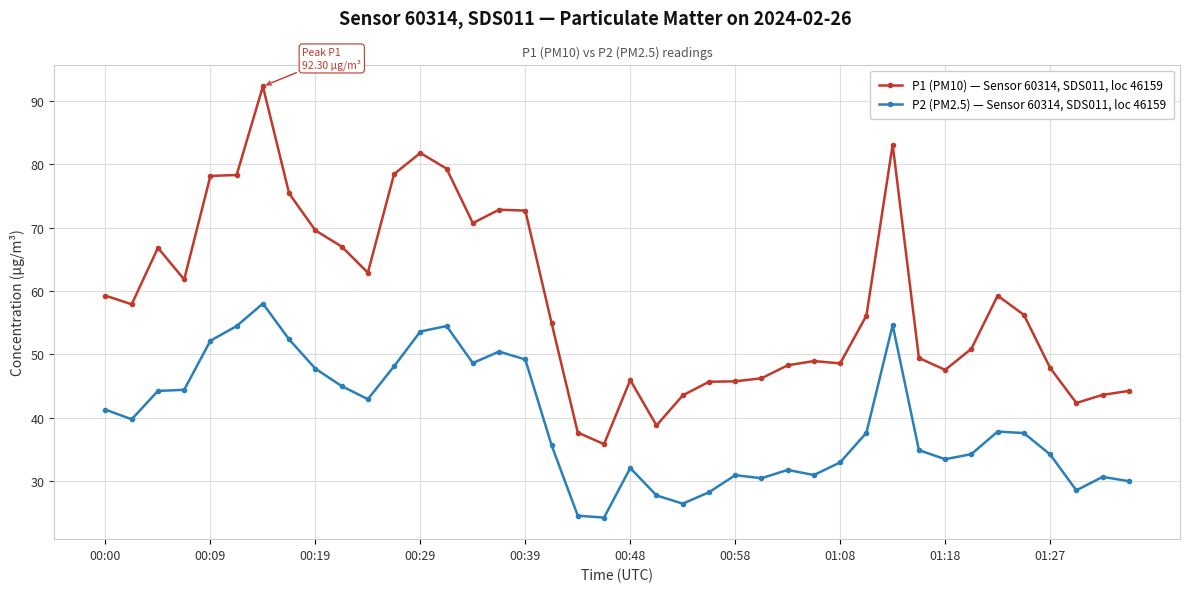

Which series has the largest range (max minus min)?

P1 (PM10) — Sensor 60314, SDS011, loc 46159